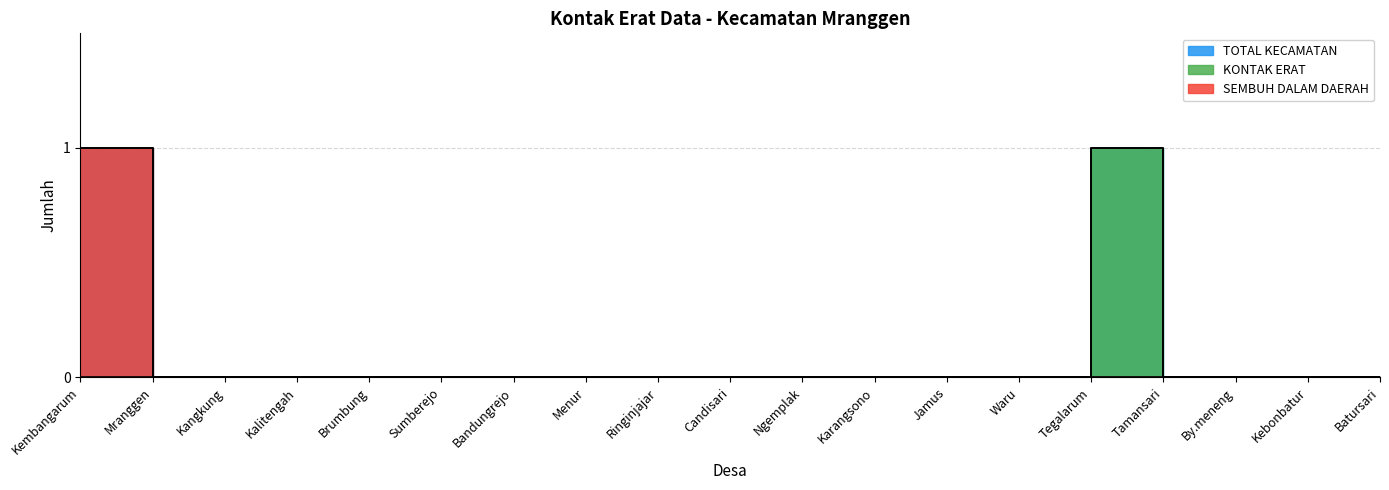

The SEMBUH DALAM DAERAH series shows 0 at Waru. True or false?

True